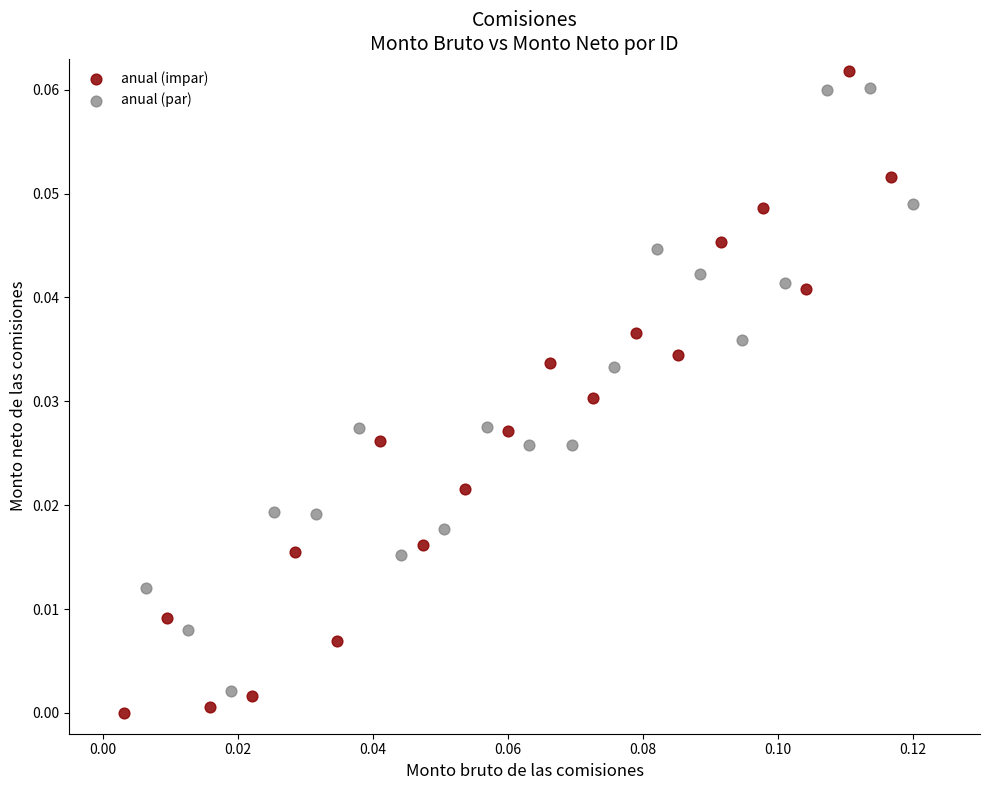

Which series has the largest Y range (max minus min)?

anual (impar)